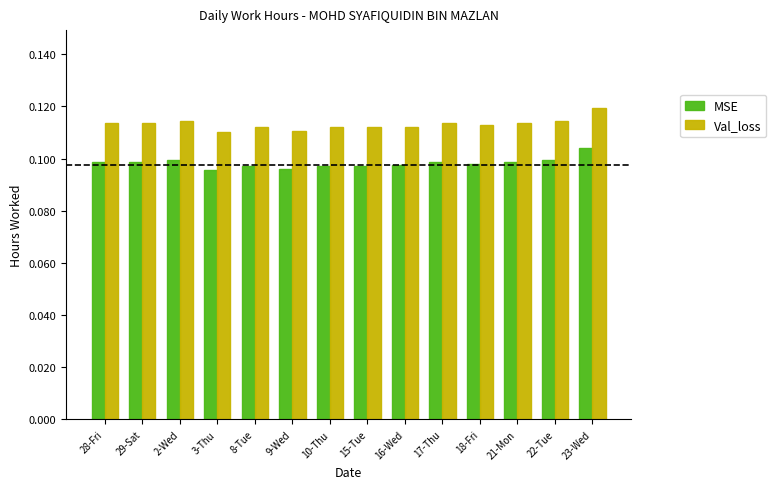

Rank the series by their average value, from lowest to highest.

MSE, Val_loss